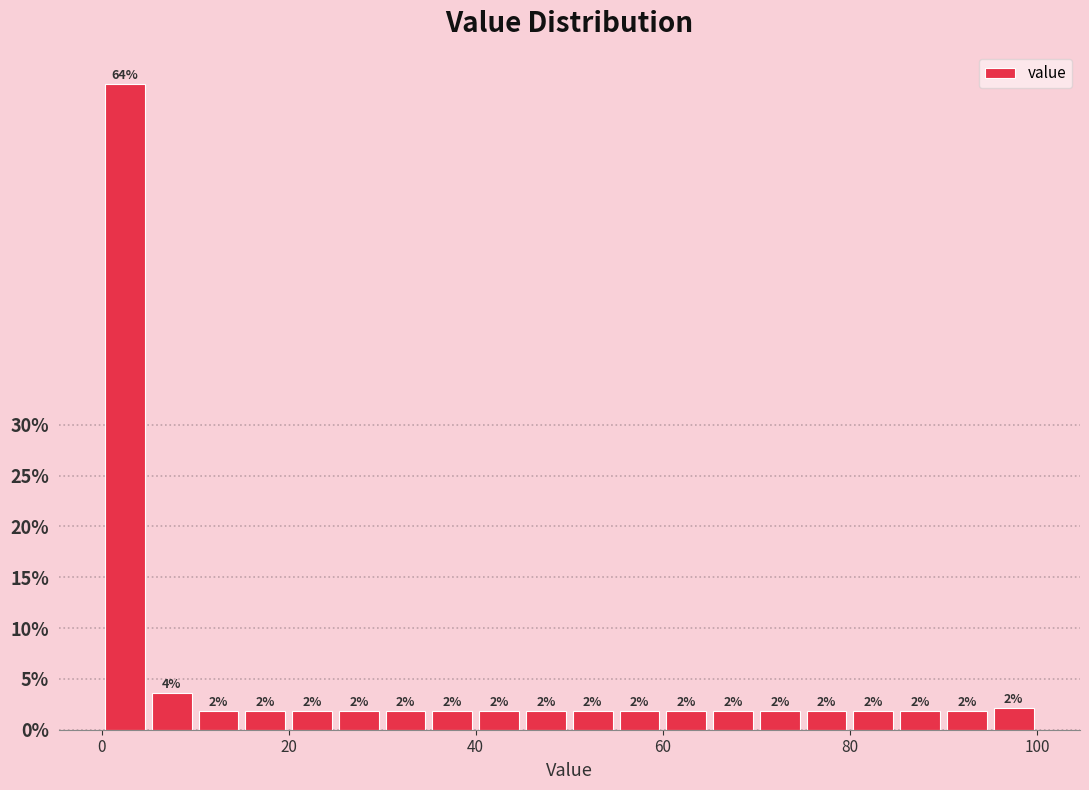

Read against the x-axis, roughly where is the centre of the tallest bar?

2